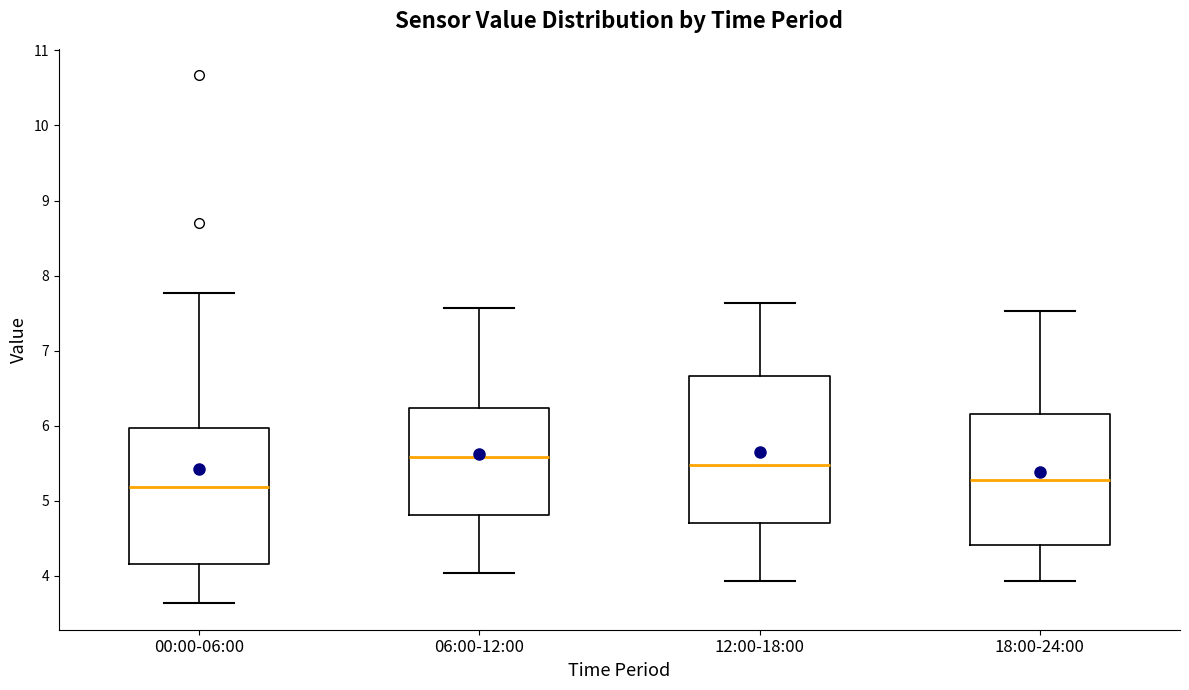

Which box is the tallest, from its lower edge to its upper edge?

12:00-18:00